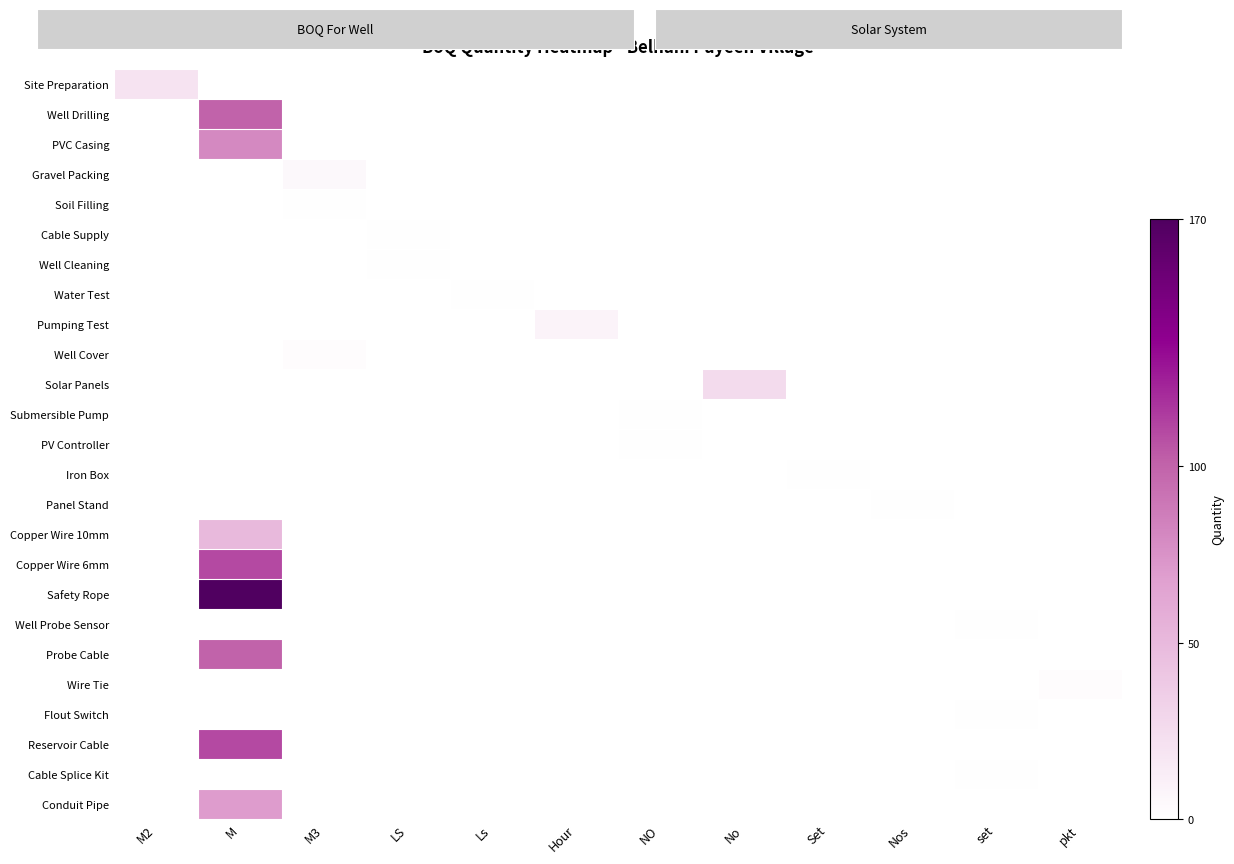

Reading right to left, transcribe all the data shown in this chart.

Site Preparation: pkt=0.0	set=0.0	Nos=0.0	Set=0.0	No=0.0	NO=0.0	Hour=0.0	Ls=0.0	LS=0.0	M3=0.0	M=0.0	M2=20.0
Well Drilling: pkt=0.0	set=0.0	Nos=0.0	Set=0.0	No=0.0	NO=0.0	Hour=0.0	Ls=0.0	LS=0.0	M3=0.0	M=100.0	M2=0.0
PVC Casing: pkt=0.0	set=0.0	Nos=0.0	Set=0.0	No=0.0	NO=0.0	Hour=0.0	Ls=0.0	LS=0.0	M3=0.0	M=80.0	M2=0.0
Gravel Packing: pkt=0.0	set=0.0	Nos=0.0	Set=0.0	No=0.0	NO=0.0	Hour=0.0	Ls=0.0	LS=0.0	M3=4.8	M=0.0	M2=0.0
Soil Filling: pkt=0.0	set=0.0	Nos=0.0	Set=0.0	No=0.0	NO=0.0	Hour=0.0	Ls=0.0	LS=0.0	M3=1.2	M=0.0	M2=0.0
Cable Supply: pkt=0.0	set=0.0	Nos=0.0	Set=0.0	No=0.0	NO=0.0	Hour=0.0	Ls=0.0	LS=1.0	M3=0.0	M=0.0	M2=0.0
Well Cleaning: pkt=0.0	set=0.0	Nos=0.0	Set=0.0	No=0.0	NO=0.0	Hour=0.0	Ls=0.0	LS=1.0	M3=0.0	M=0.0	M2=0.0
Water Test: pkt=0.0	set=0.0	Nos=0.0	Set=0.0	No=0.0	NO=0.0	Hour=0.0	Ls=1.0	LS=0.0	M3=0.0	M=0.0	M2=0.0
Pumping Test: pkt=0.0	set=0.0	Nos=0.0	Set=0.0	No=0.0	NO=0.0	Hour=8.0	Ls=0.0	LS=0.0	M3=0.0	M=0.0	M2=0.0
Well Cover: pkt=0.0	set=0.0	Nos=0.0	Set=0.0	No=0.0	NO=0.0	Hour=0.0	Ls=0.0	LS=0.0	M3=2.5	M=0.0	M2=0.0
Solar Panels: pkt=0.0	set=0.0	Nos=0.0	Set=0.0	No=26.0	NO=0.0	Hour=0.0	Ls=0.0	LS=0.0	M3=0.0	M=0.0	M2=0.0
Submersible Pump: pkt=0.0	set=0.0	Nos=0.0	Set=0.0	No=0.0	NO=1.0	Hour=0.0	Ls=0.0	LS=0.0	M3=0.0	M=0.0	M2=0.0
PV Controller: pkt=0.0	set=0.0	Nos=0.0	Set=0.0	No=0.0	NO=1.0	Hour=0.0	Ls=0.0	LS=0.0	M3=0.0	M=0.0	M2=0.0
Iron Box: pkt=0.0	set=0.0	Nos=0.0	Set=1.0	No=0.0	NO=0.0	Hour=0.0	Ls=0.0	LS=0.0	M3=0.0	M=0.0	M2=0.0
Panel Stand: pkt=0.0	set=0.0	Nos=1.0	Set=0.0	No=0.0	NO=0.0	Hour=0.0	Ls=0.0	LS=0.0	M3=0.0	M=0.0	M2=0.0
Copper Wire 10mm: pkt=0.0	set=0.0	Nos=0.0	Set=0.0	No=0.0	NO=0.0	Hour=0.0	Ls=0.0	LS=0.0	M3=0.0	M=50.0	M2=0.0
Copper Wire 6mm: pkt=0.0	set=0.0	Nos=0.0	Set=0.0	No=0.0	NO=0.0	Hour=0.0	Ls=0.0	LS=0.0	M3=0.0	M=110.0	M2=0.0
Safety Rope: pkt=0.0	set=0.0	Nos=0.0	Set=0.0	No=0.0	NO=0.0	Hour=0.0	Ls=0.0	LS=0.0	M3=0.0	M=170.0	M2=0.0
Well Probe Sensor: pkt=0.0	set=1.0	Nos=0.0	Set=0.0	No=0.0	NO=0.0	Hour=0.0	Ls=0.0	LS=0.0	M3=0.0	M=0.0	M2=0.0
Probe Cable: pkt=0.0	set=0.0	Nos=0.0	Set=0.0	No=0.0	NO=0.0	Hour=0.0	Ls=0.0	LS=0.0	M3=0.0	M=100.0	M2=0.0
Wire Tie: pkt=2.0	set=0.0	Nos=0.0	Set=0.0	No=0.0	NO=0.0	Hour=0.0	Ls=0.0	LS=0.0	M3=0.0	M=0.0	M2=0.0
Flout Switch: pkt=0.0	set=1.0	Nos=0.0	Set=0.0	No=0.0	NO=0.0	Hour=0.0	Ls=0.0	LS=0.0	M3=0.0	M=0.0	M2=0.0
Reservoir Cable: pkt=0.0	set=0.0	Nos=0.0	Set=0.0	No=0.0	NO=0.0	Hour=0.0	Ls=0.0	LS=0.0	M3=0.0	M=110.0	M2=0.0
Cable Splice Kit: pkt=0.0	set=1.0	Nos=0.0	Set=0.0	No=0.0	NO=0.0	Hour=0.0	Ls=0.0	LS=0.0	M3=0.0	M=0.0	M2=0.0
Conduit Pipe: pkt=0.0	set=0.0	Nos=0.0	Set=0.0	No=0.0	NO=0.0	Hour=0.0	Ls=0.0	LS=0.0	M3=0.0	M=70.0	M2=0.0